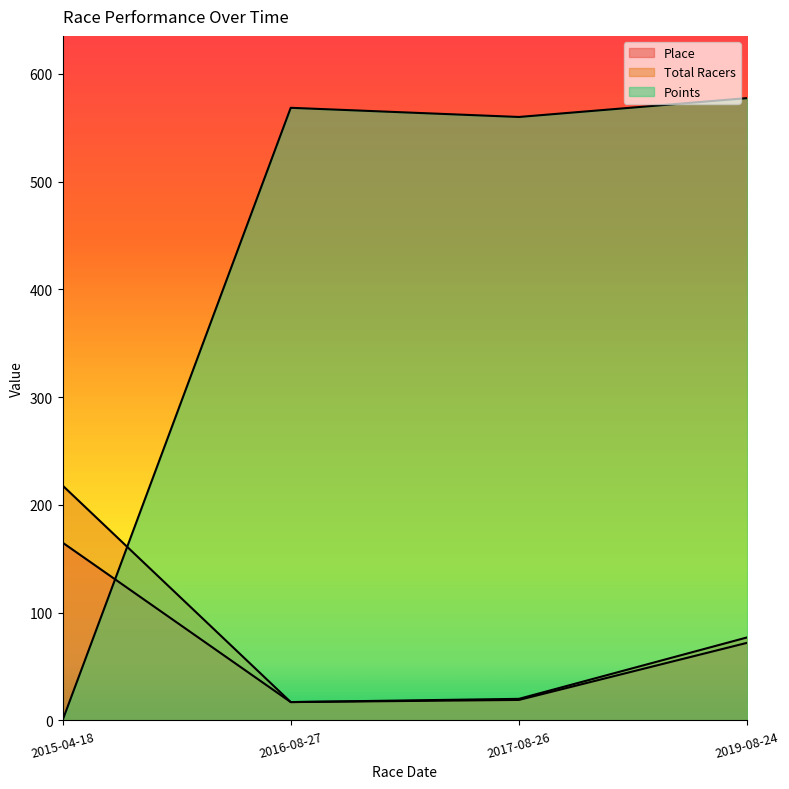

True or false: Total Racers and Place cross at least once.

False